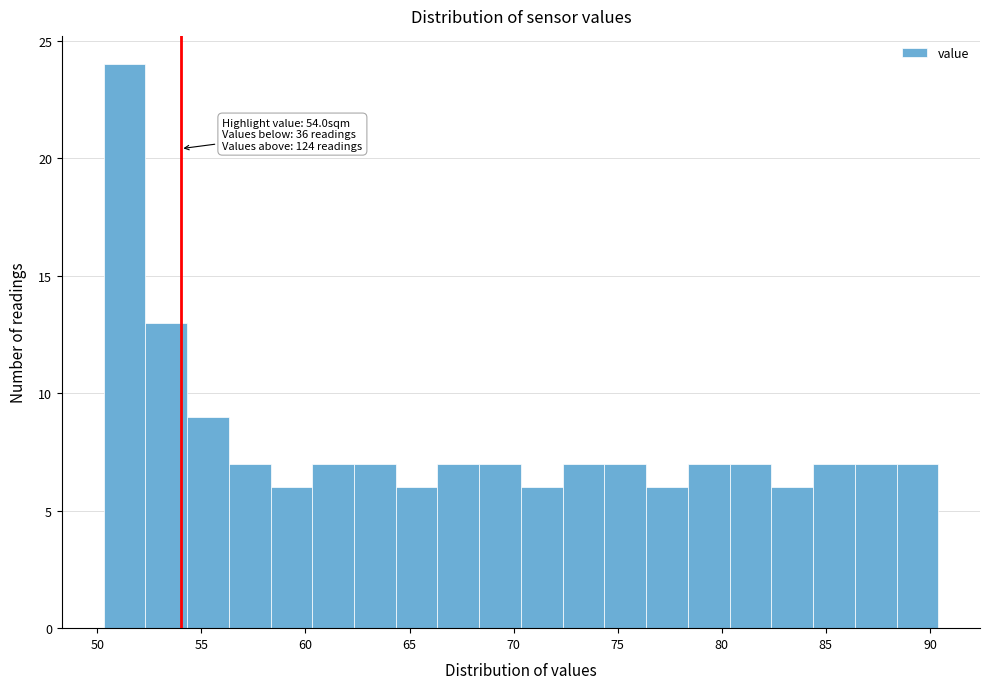

Which range on the x-axis has the tallest bar?

50.5 to 52.5